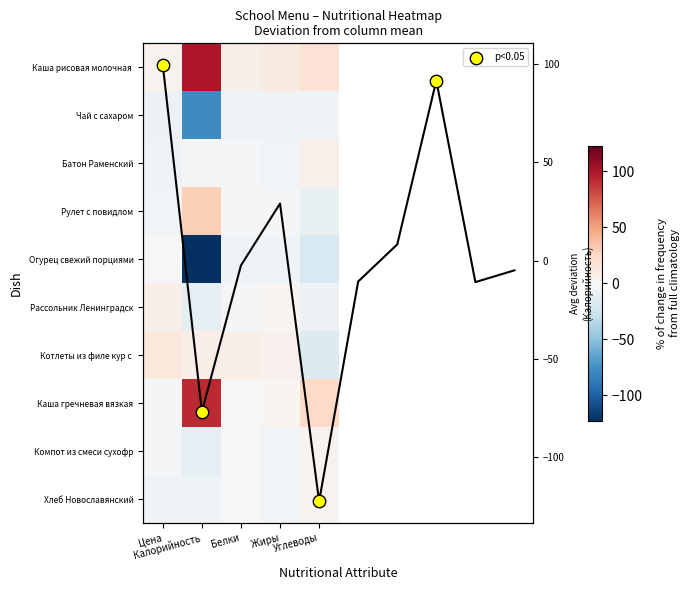

What is the sum of all Котлеты из филе кур с соусом values?

13.2